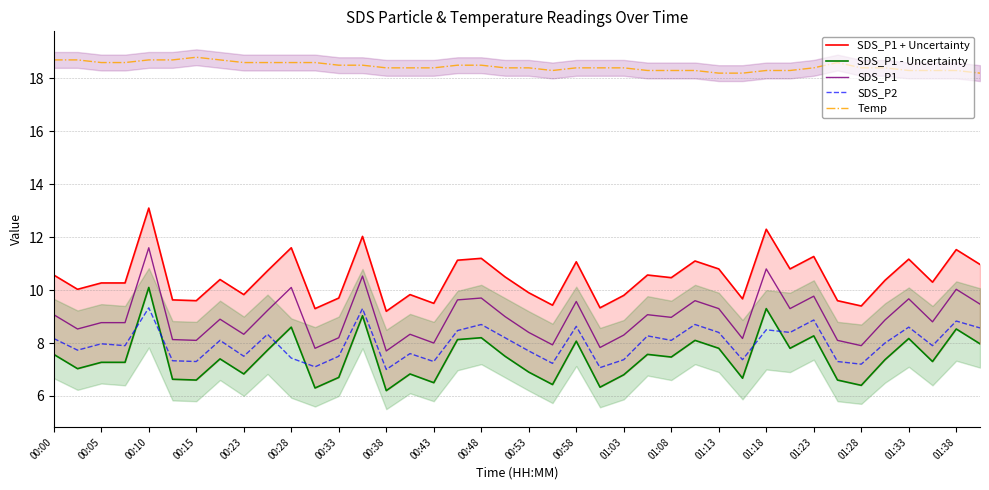

True or false: SDS_P1 + Uncertainty and Temp intersect in this chart.

False